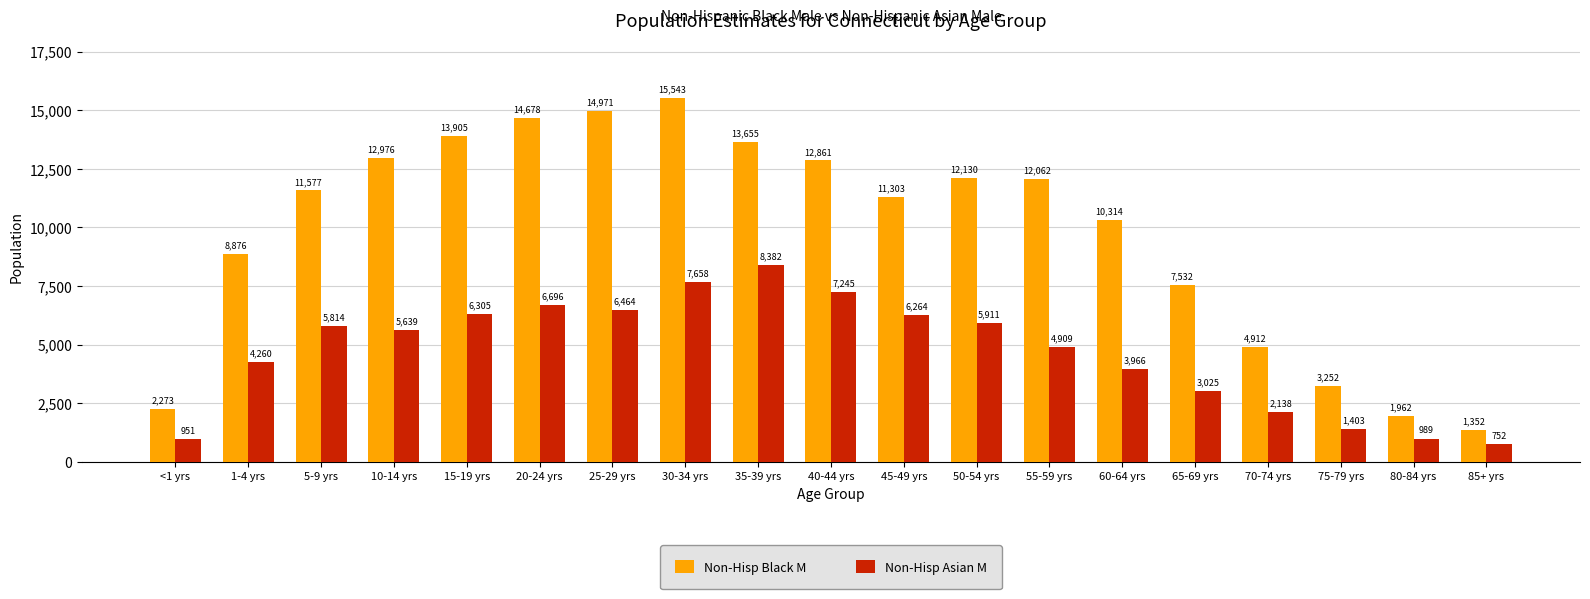

What is the sum of the Non-Hisp Black M values at 35-39 yrs and 40-44 yrs?

26516